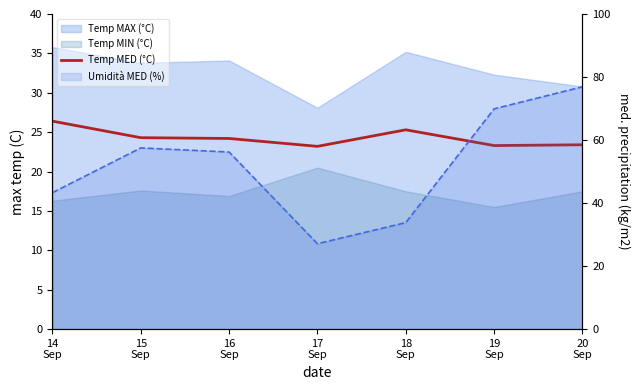

At which category does the chart reach its peak across all series?

14
Sep